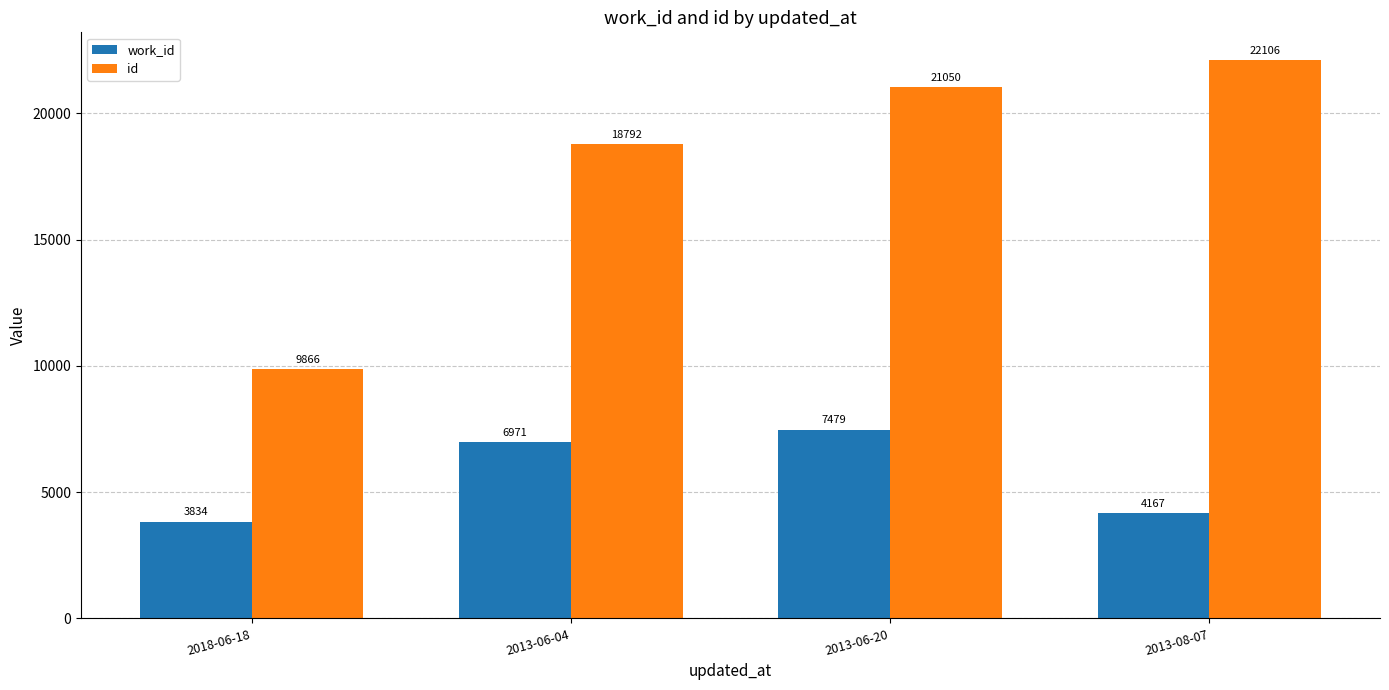

What is the value of the work_id bar at the 1st from the left?

3834